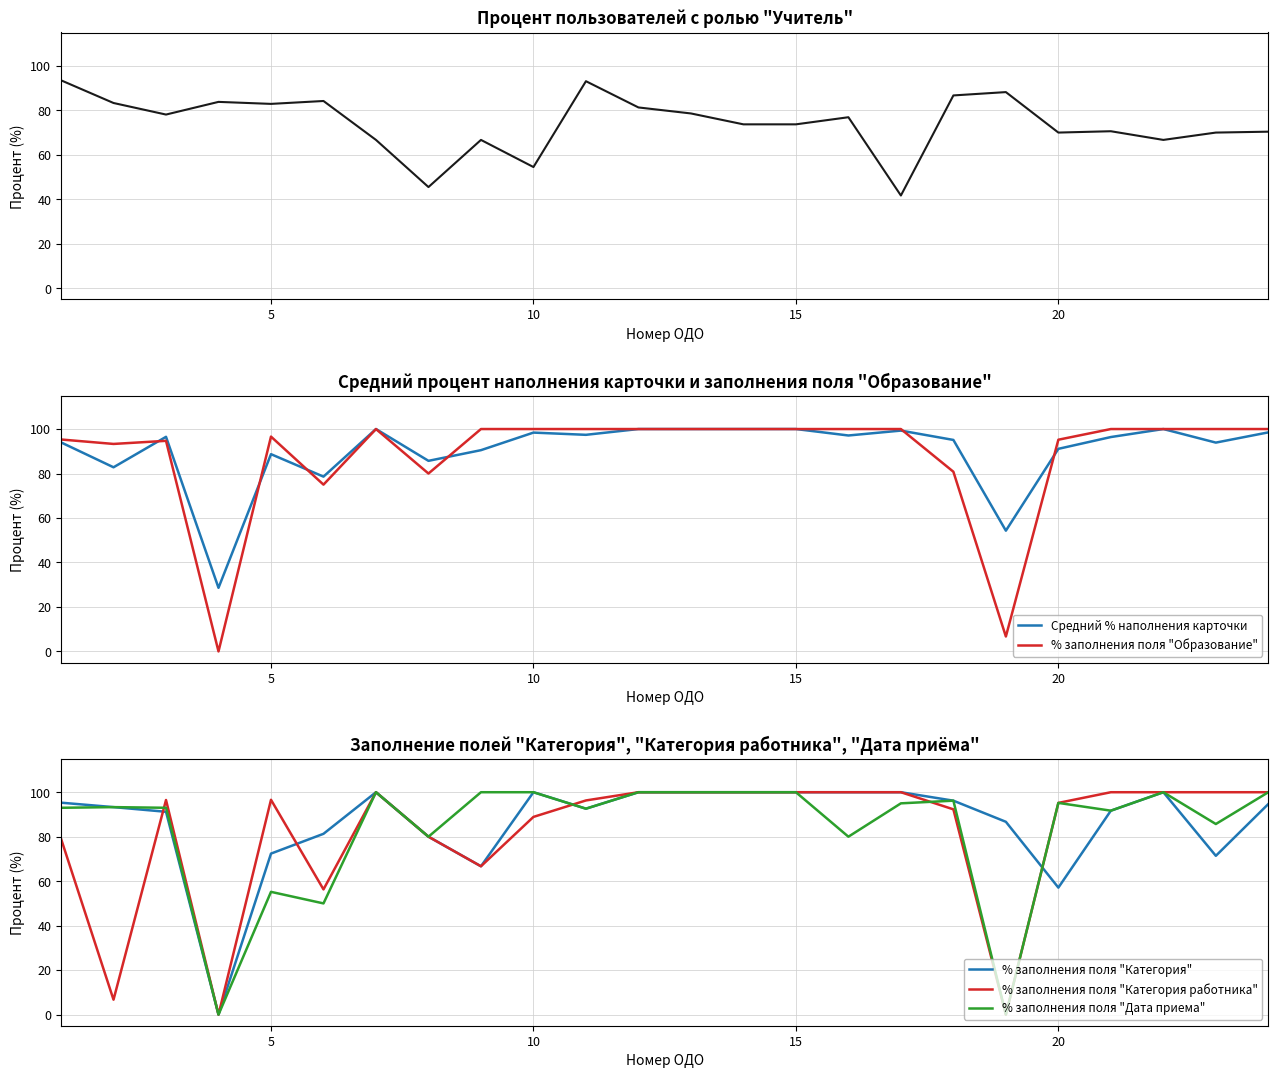

The value of % заполнения поля "Категория работника" at 10 is 151.8. True or false?

False